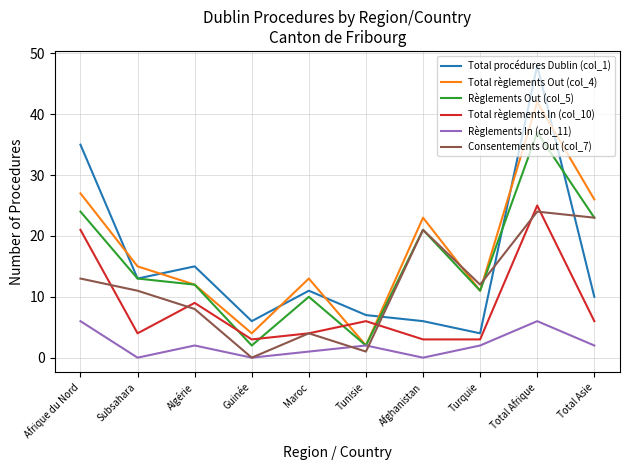

What position from the right is Guinée?

7